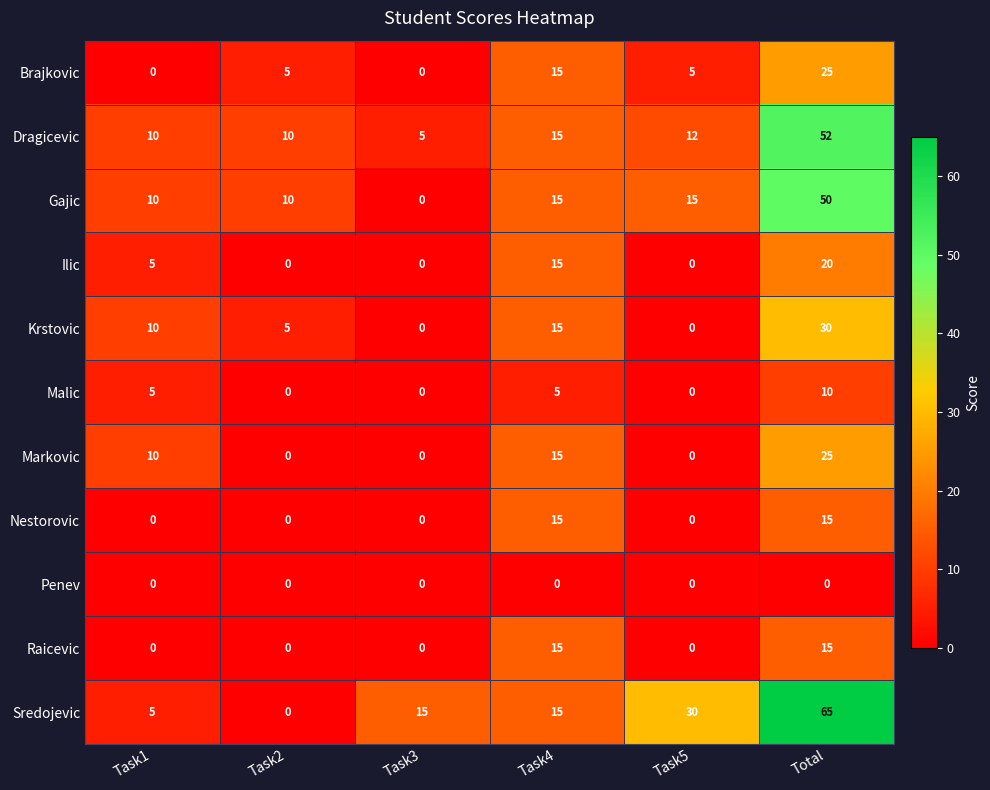

What is the greatest value displayed?

65